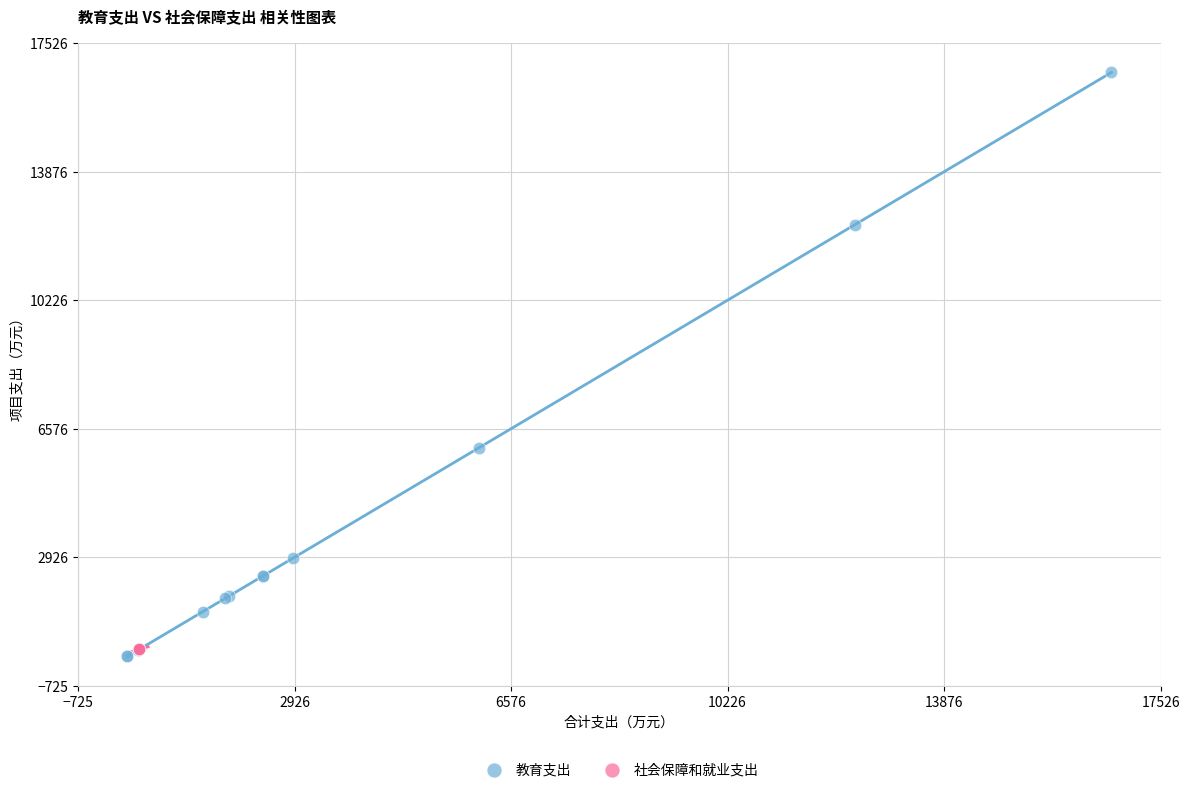

Which series reaches the maximum Y coordinate?

教育支出